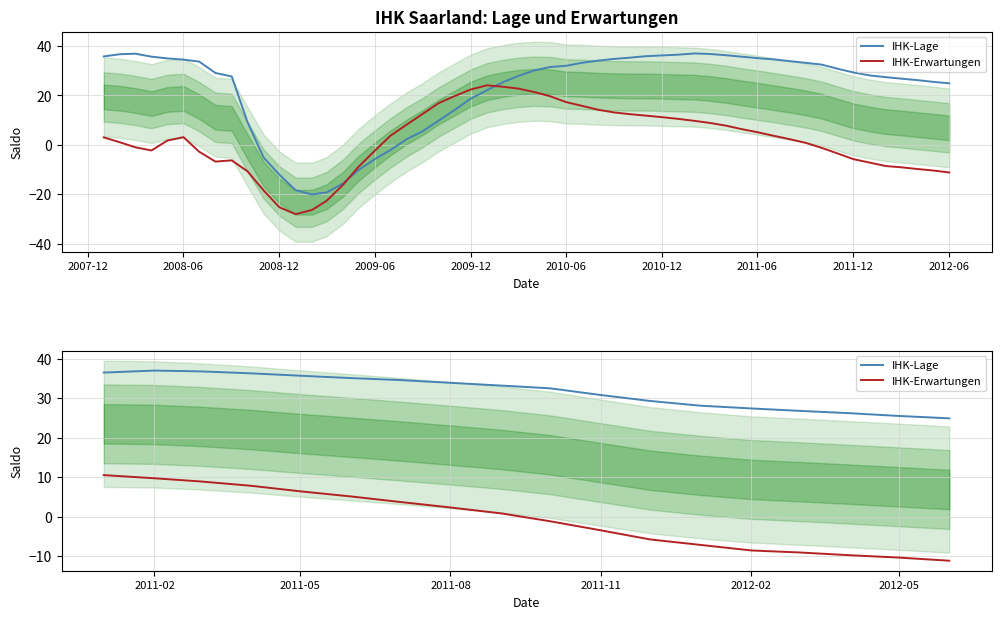

Is the value of IHK-Lage at 2008-12 greater than the value of IHK-Erwartungen at 10?

Yes